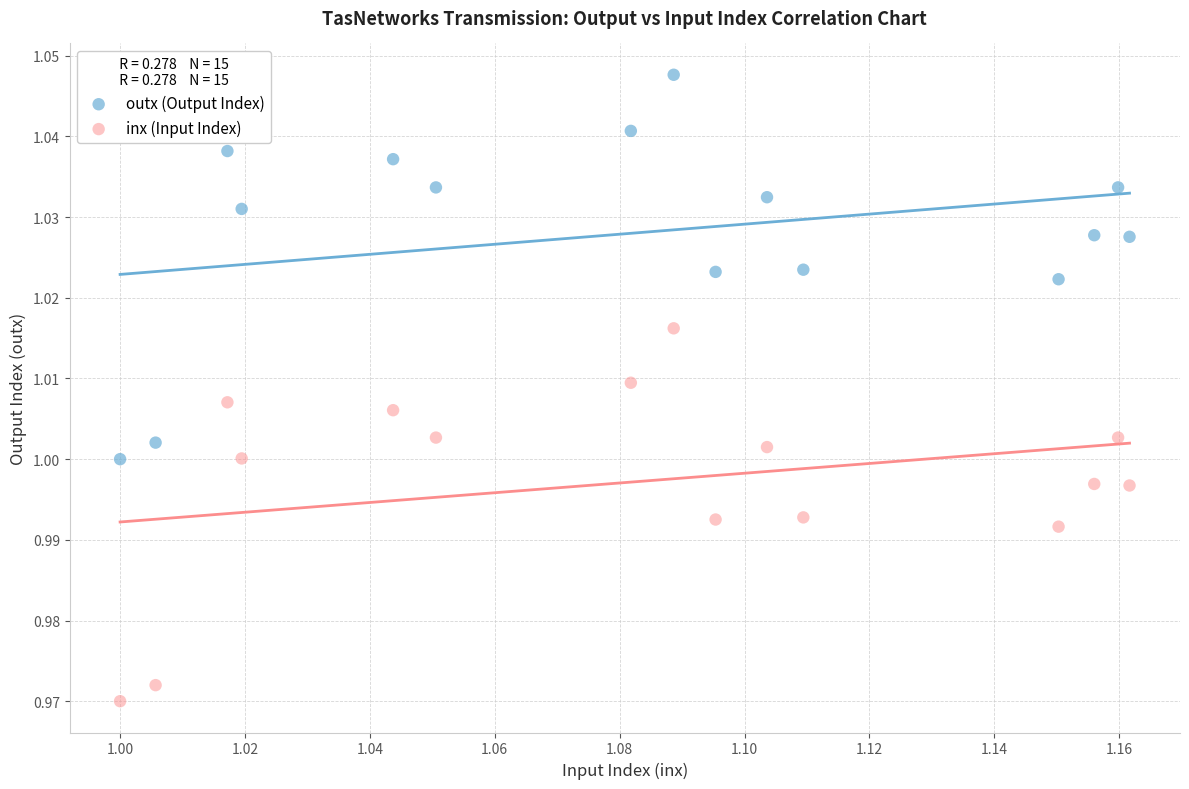

Which series contains the lowest Y value?

inx (Input Index)